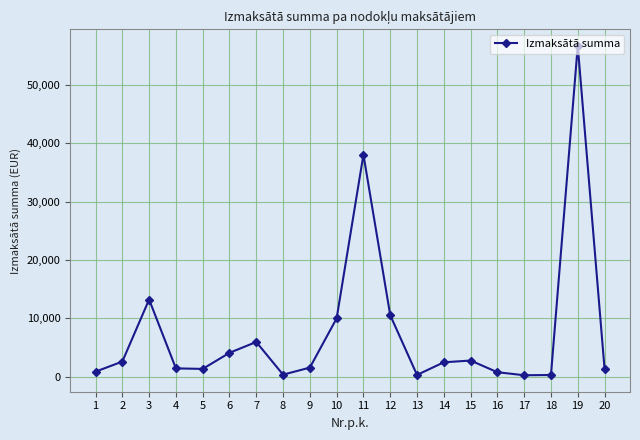

True or false: there are more than 2 points higher than both neighbors.

True